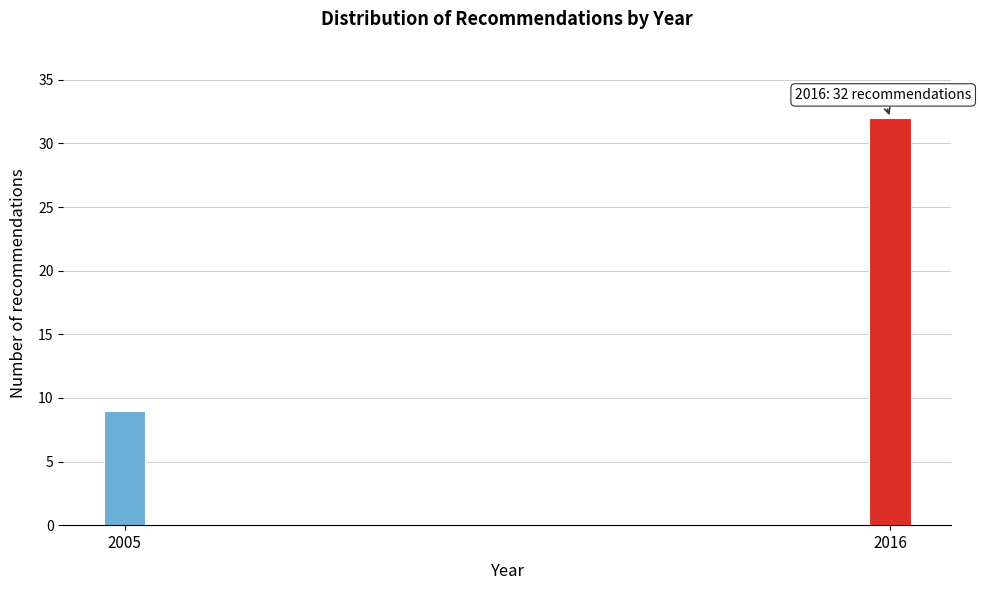

Reading left to right, extract all data points from this chart.

2005=9	2016=32